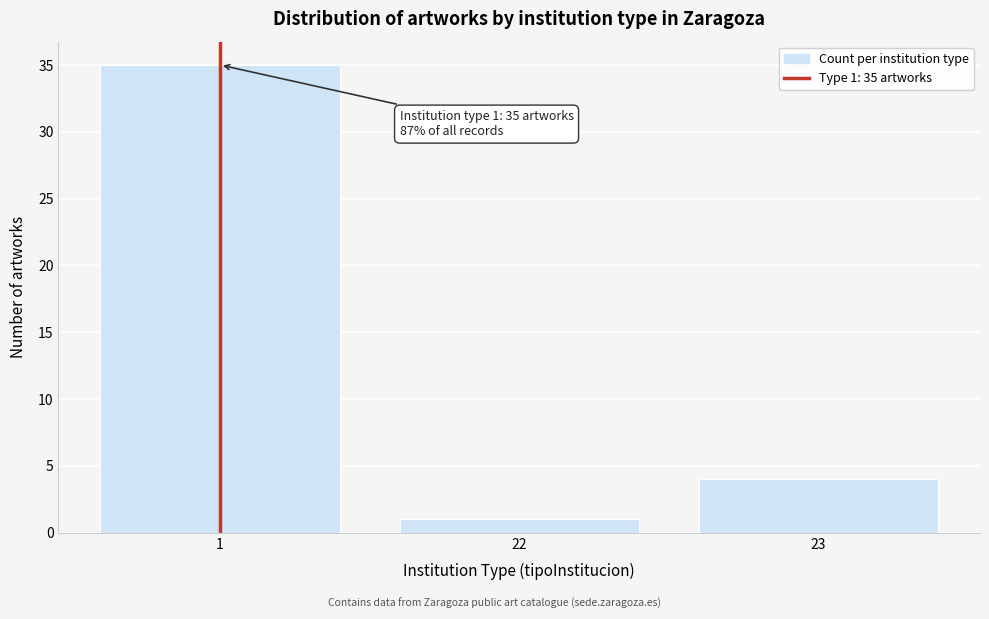

Reading left to right, what are all the values shown in this chart?

35	1	4